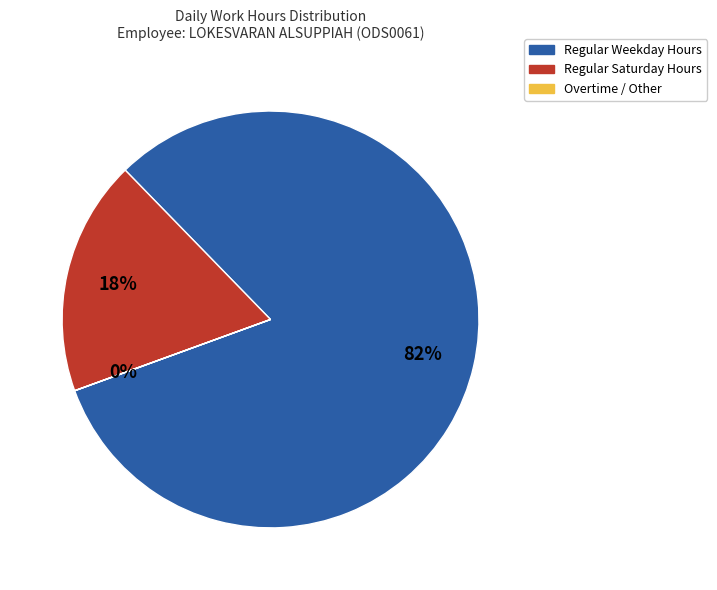

Is there any slice that represents more than half of the pie?

Yes